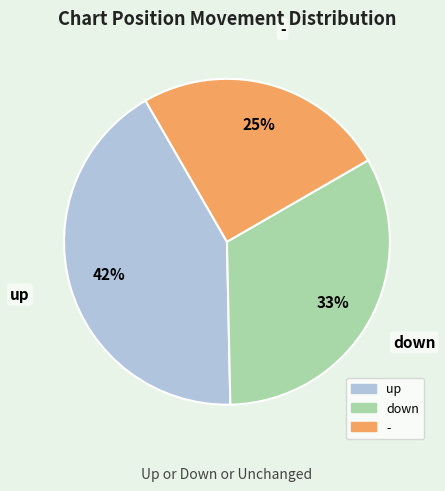

Which has a higher value, up or down?

up